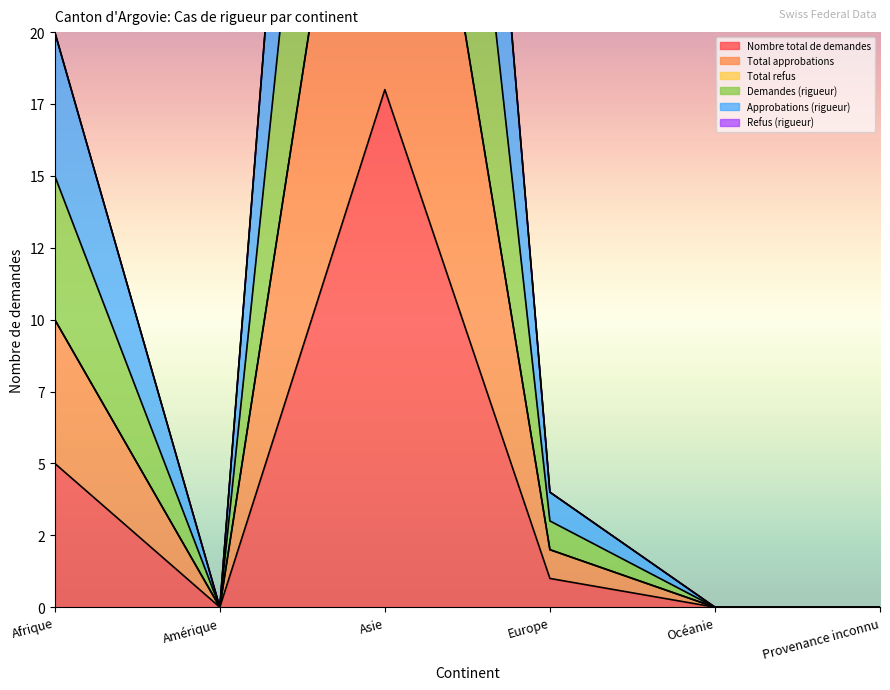

How many values in the Nombre total de demandes series are below 1?

3